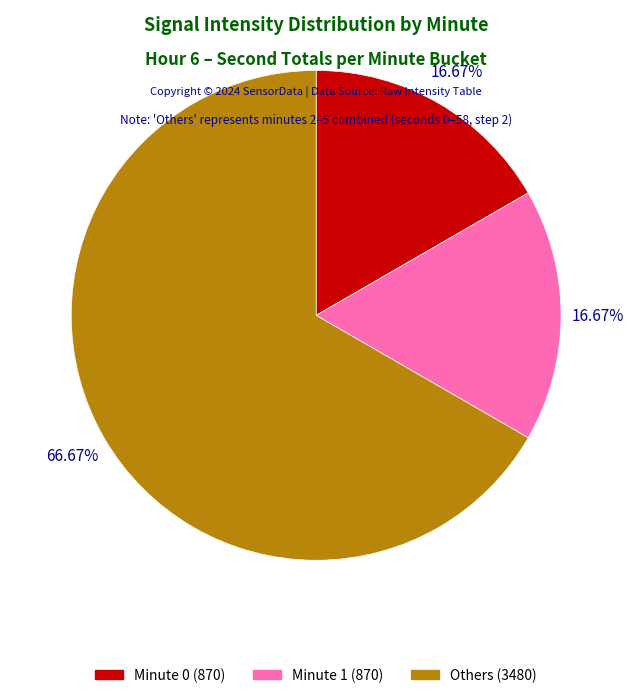

Is Minute 1 (870) the majority of the pie?

No